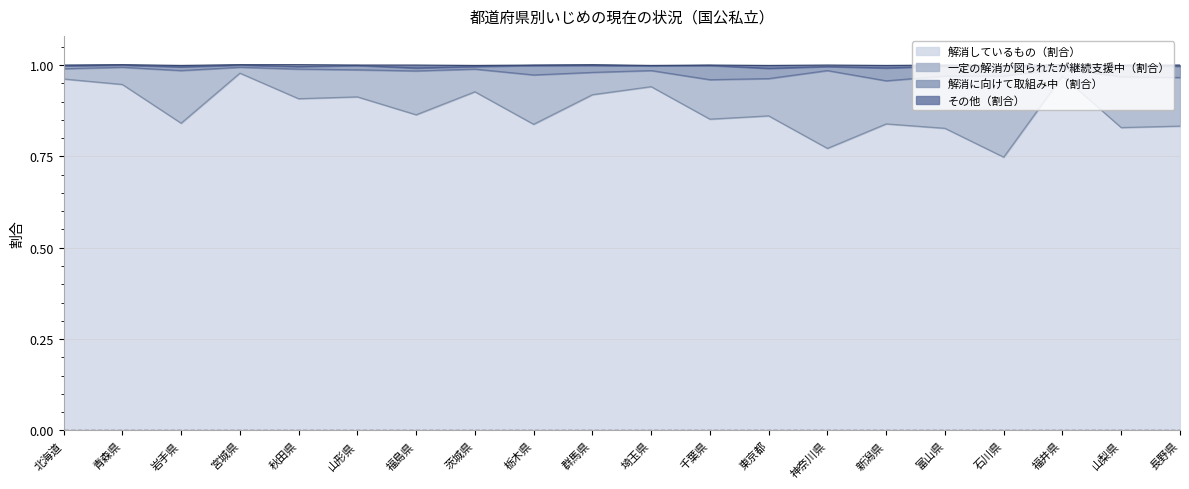

True or false: 一定の解消が図られたが継続支援中（割合） and その他（割合） cross at least once.

False